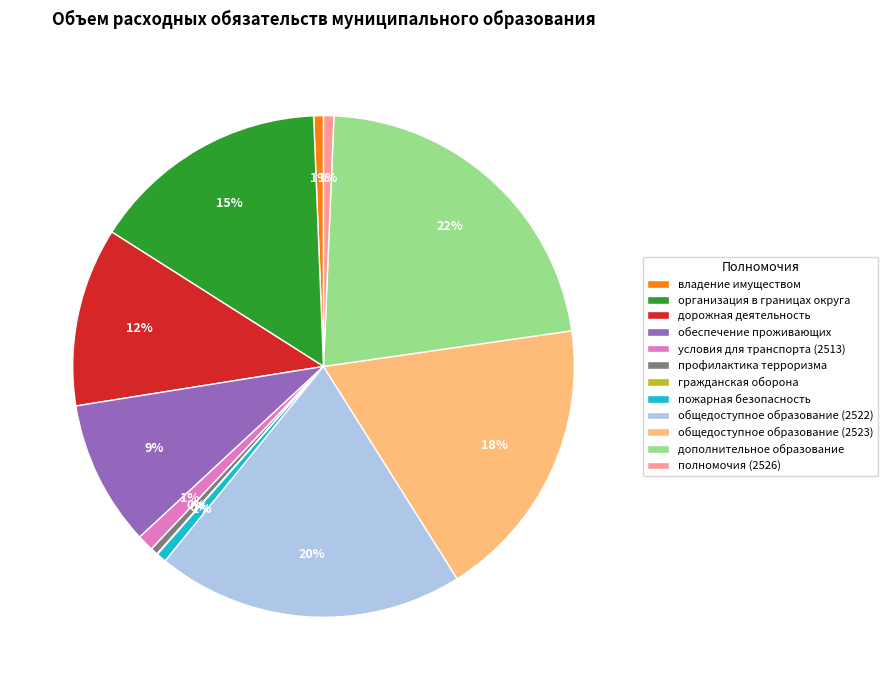

Combined, do владение имуществом and условия для транспорта (2513) account for over 50%?

No